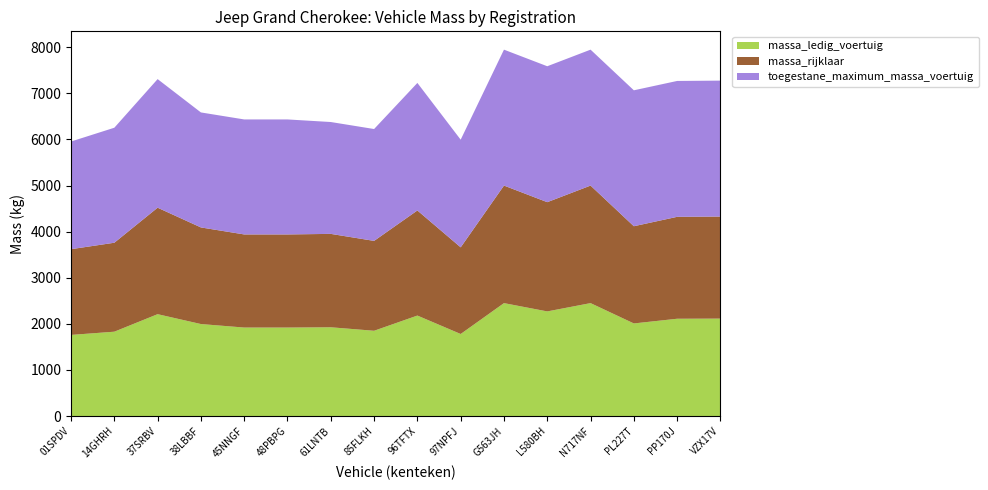

Reading left to right, extract all data points from this chart.

massa_ledig_voertuig: 1760	1830	2210	1996	1920	1920	1926	1850	2180	1780	2450	2270	2450	2009	2111	2114
massa_rijklaar: 1860	1930	2310	2096	2020	2020	2026	1950	2280	1880	2550	2370	2550	2109	2211	2214
toegestane_maximum_massa_voertuig: 2336	2495	2790	2495	2495	2495	2427	2427	2767	2336	2949	2949	2949	2949	2948	2949